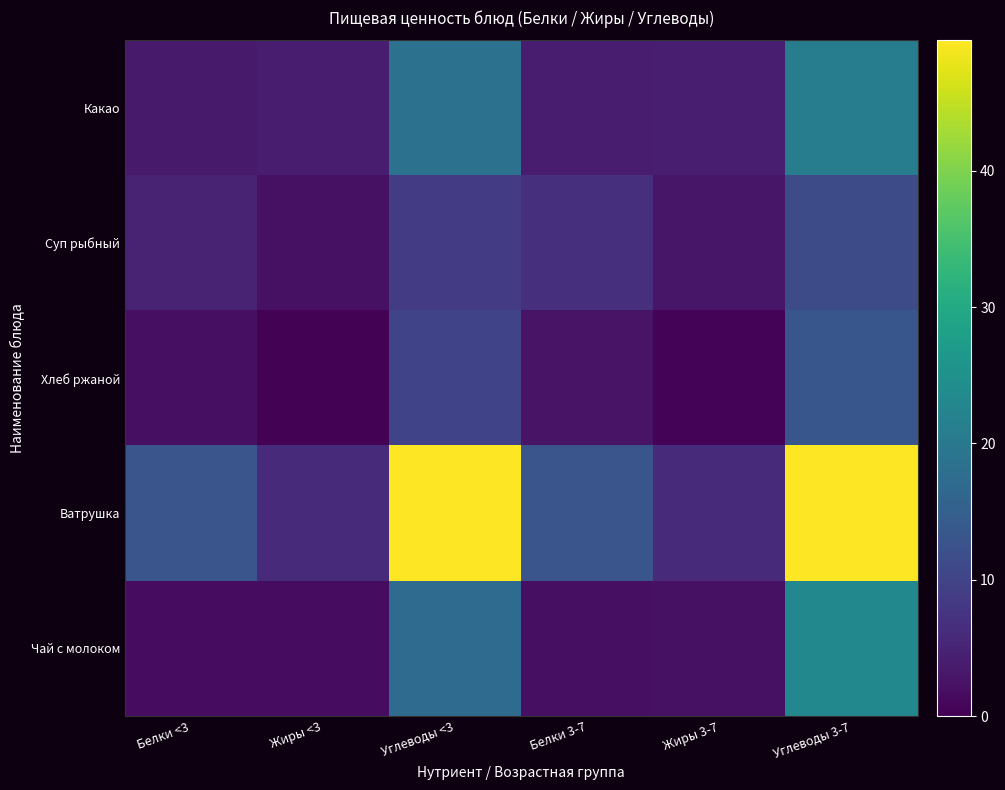

Which series has the largest total across all categories?

Ватрушка